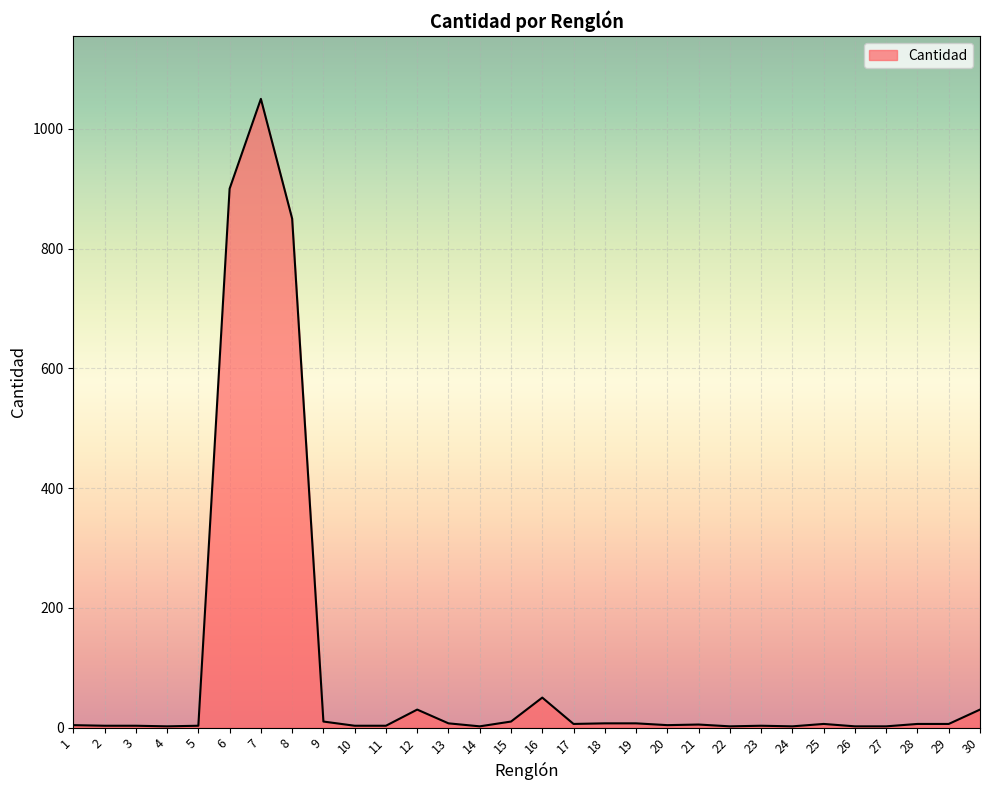

How many categories are shown in the chart?

30